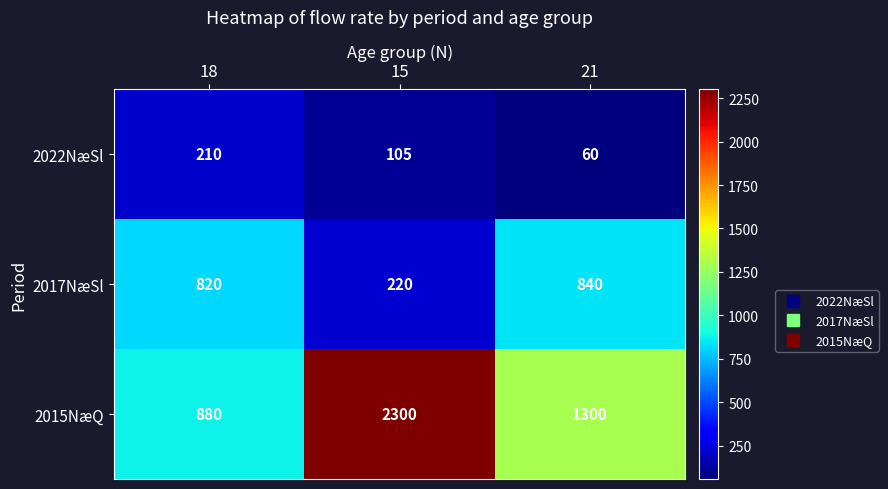

What value does the 2015NæQ series have at 15, to the nearest 10?

2300